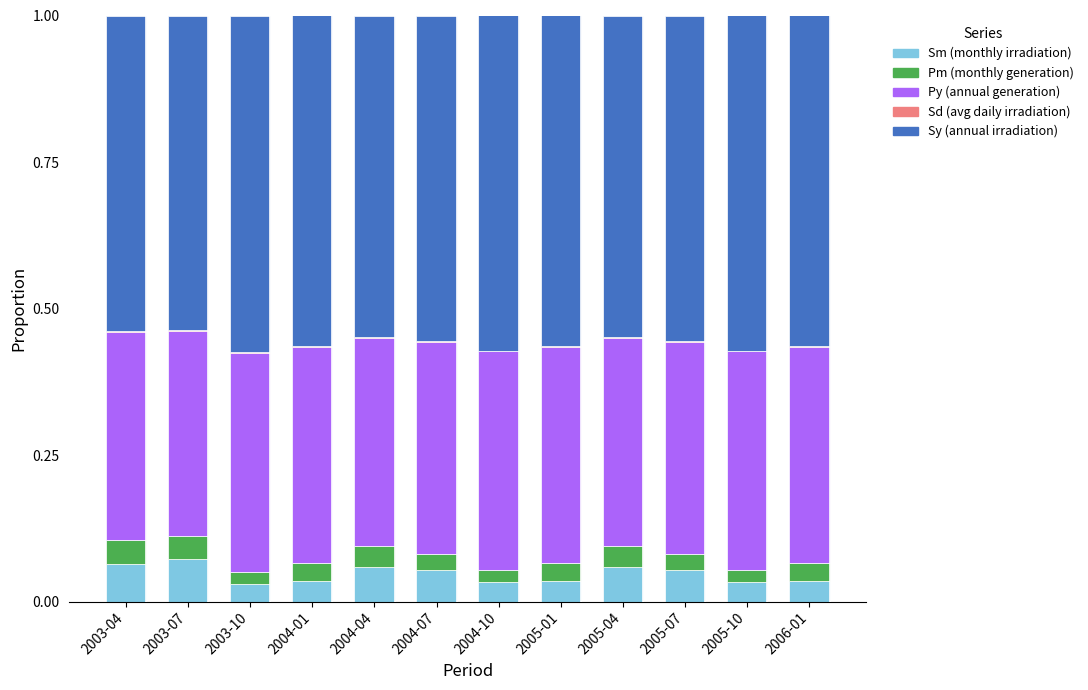

How many series are shown in this chart?

5